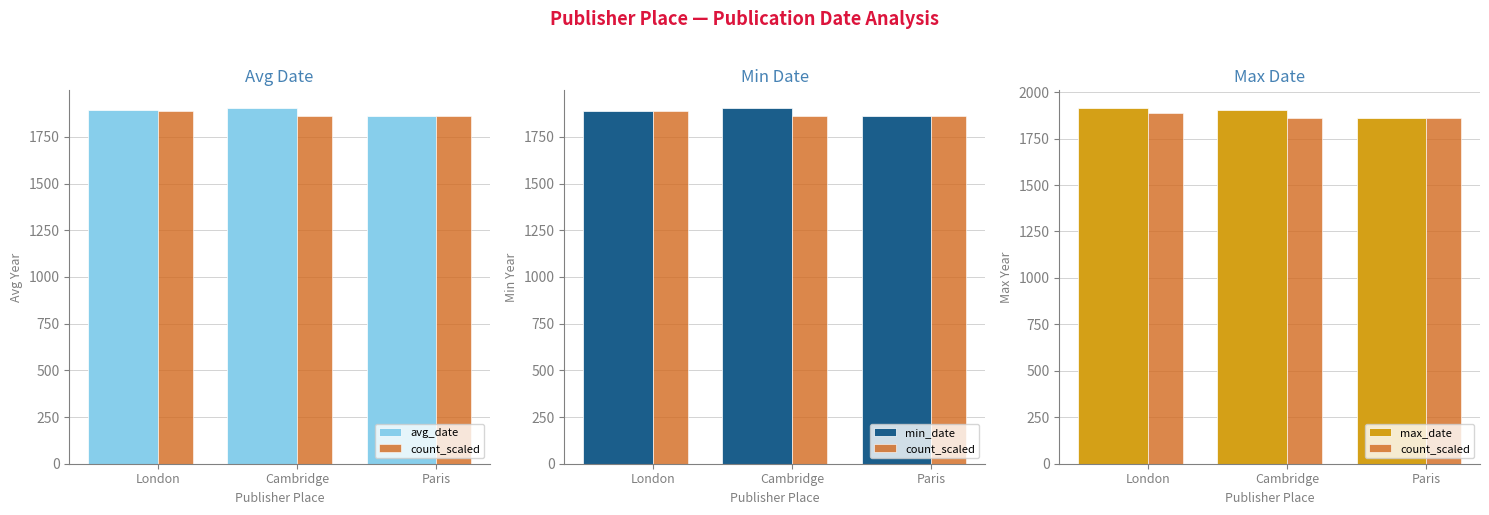

What is the difference between the maximum and second lowest values in the min_date series?

14